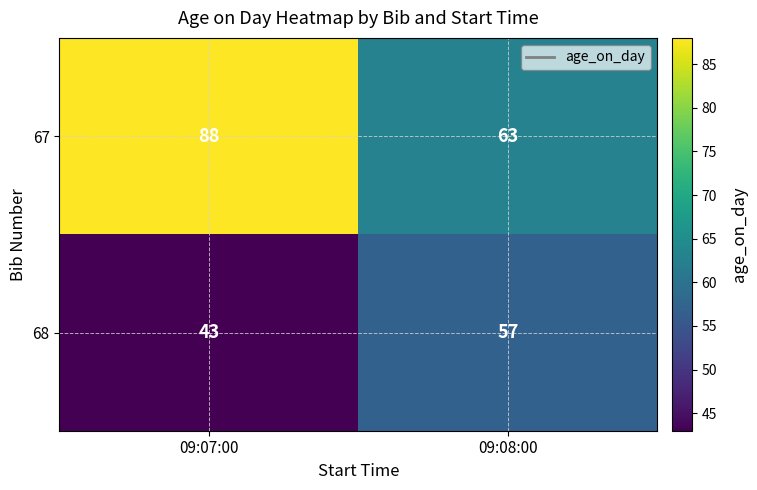

Reading left to right, transcribe all the data shown in this chart.

67: 88	63
68: 43	57